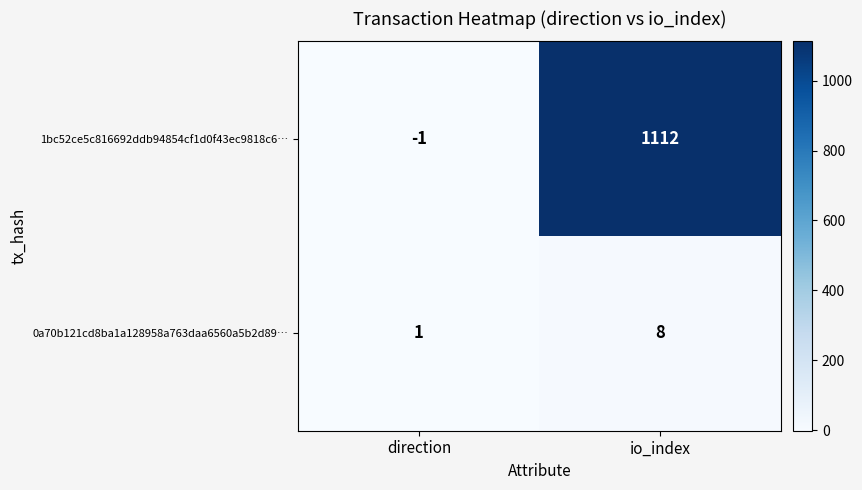

How many values in 1bc52ce5c816692ddb94854cf1d0f43ec9818c6… are above zero?

1